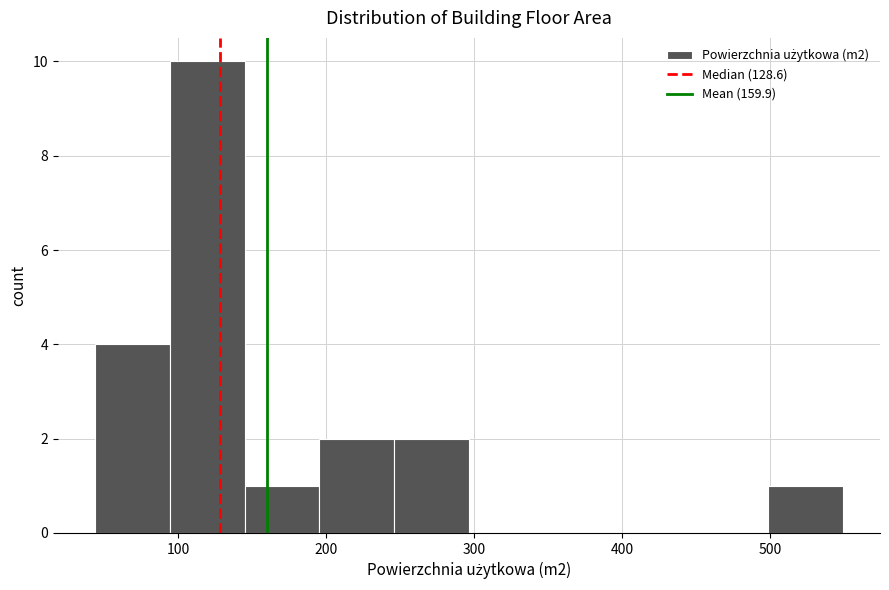

Reading left to right, transcribe this chart: for each bar, give the range it covers on the x-axis and its height. Neither the bar edges nor the heights are printed on the chart, so give them approximately, as read against the axes.

40 to 90: 4
90 to 140: 10
140 to 200: 1
200 to 250: 2
250 to 300: 2
300 to 350: 0
350 to 400: 0
400 to 450: 0
450 to 500: 0
500 to 550: 1